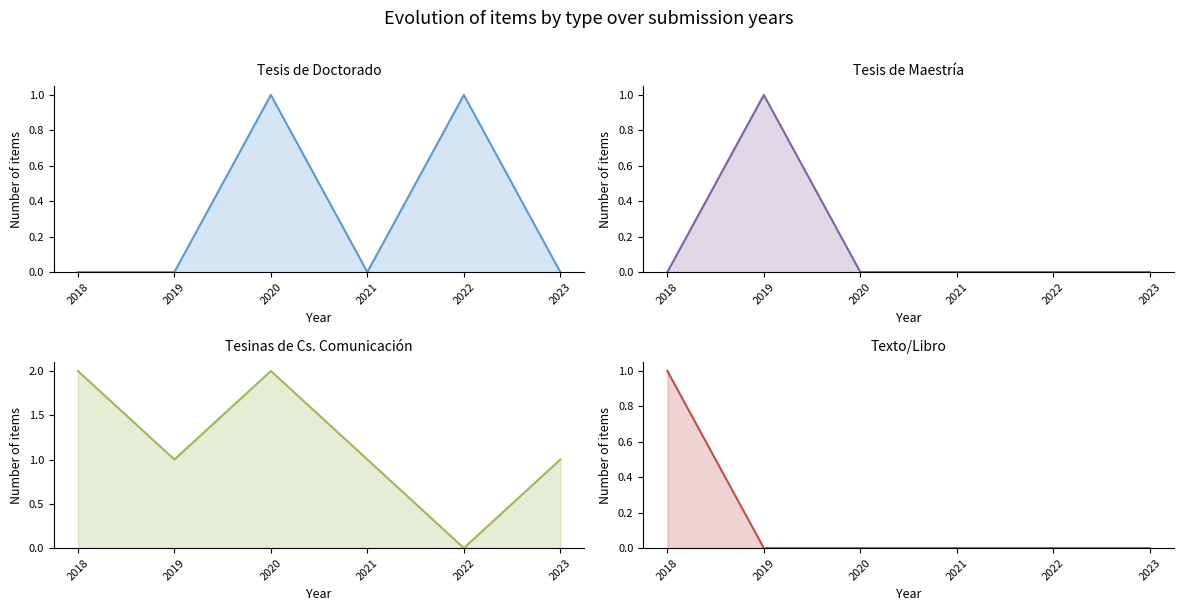

Does the chart display data point markers on the line(s)?

No